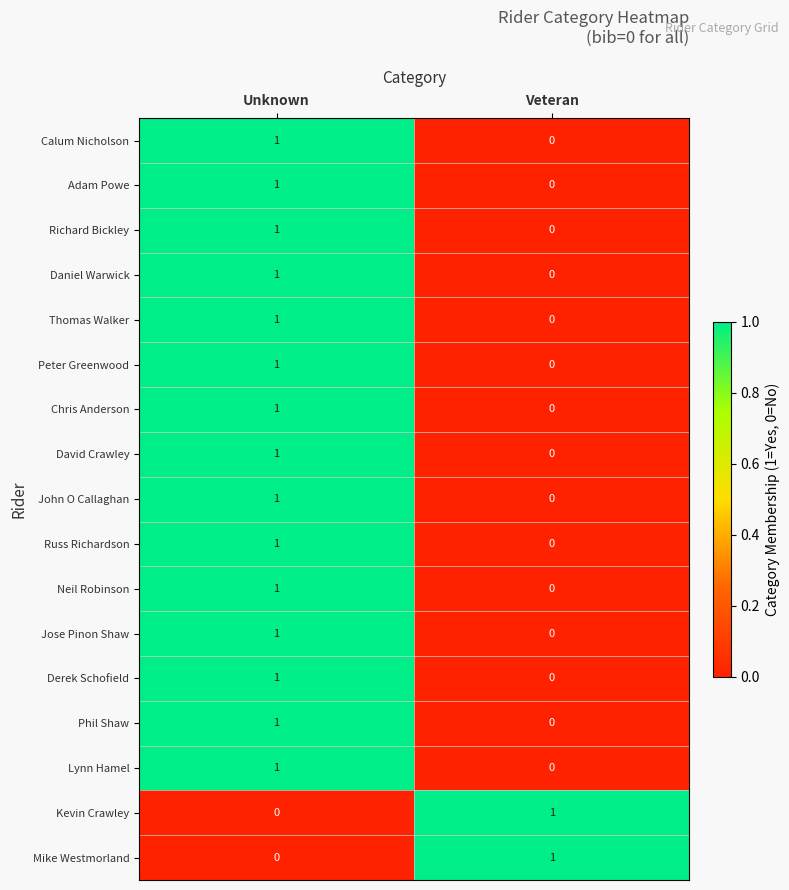

The Jose Pinon Shaw series shows 1 at Veteran. True or false?

False